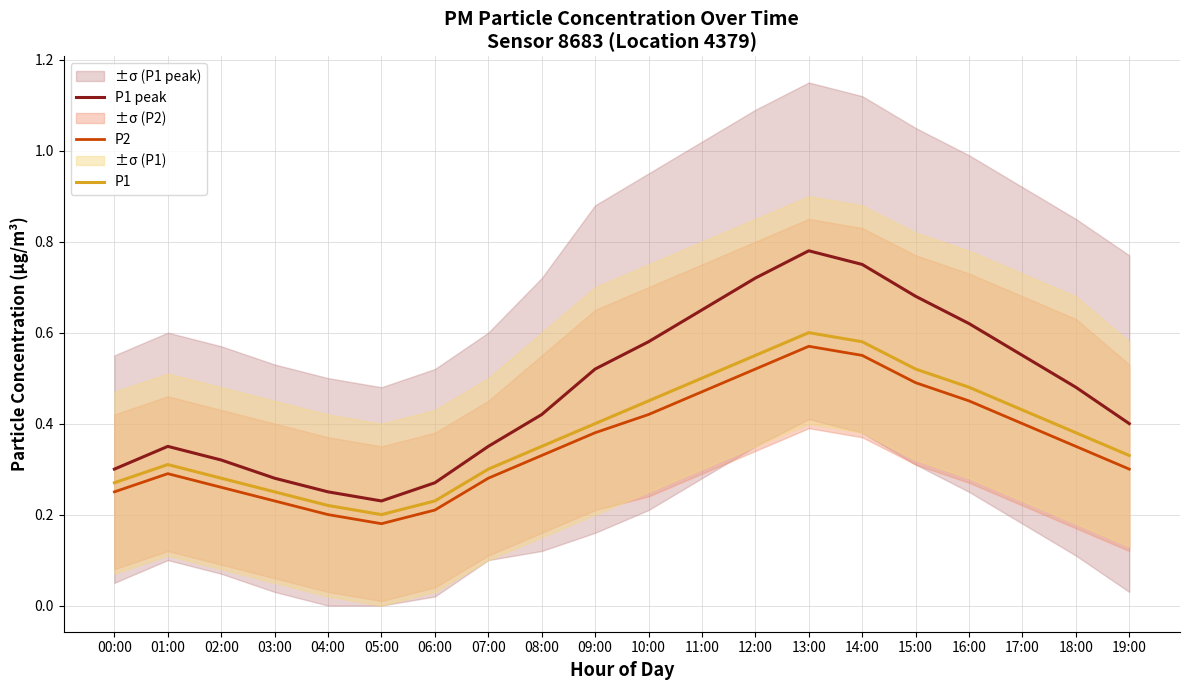

True or false: P2 and P1 peak intersect in this chart.

False